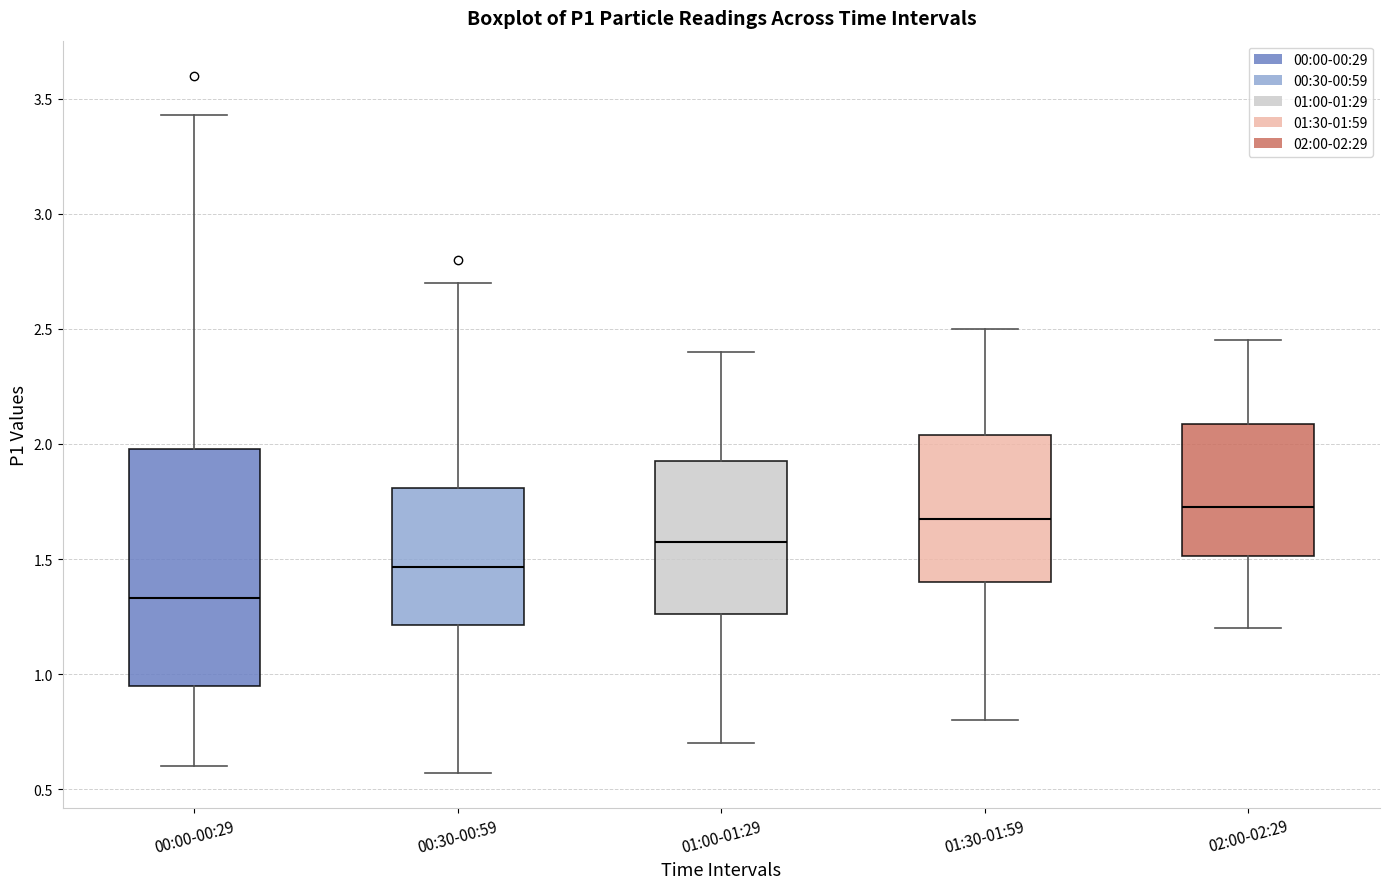

Which box is the tallest, from its lower edge to its upper edge?

00:00-00:29